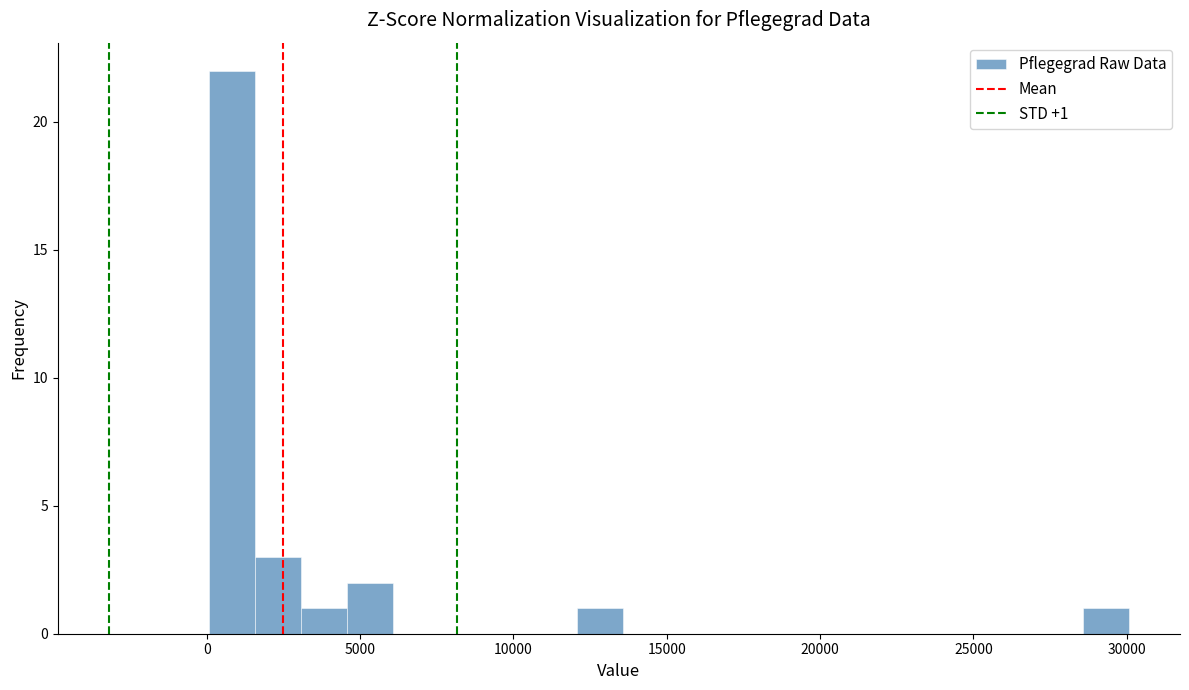

Around what value on the x-axis is the tallest bar? Give the approximate position of its centre, as read against the axis.

1000